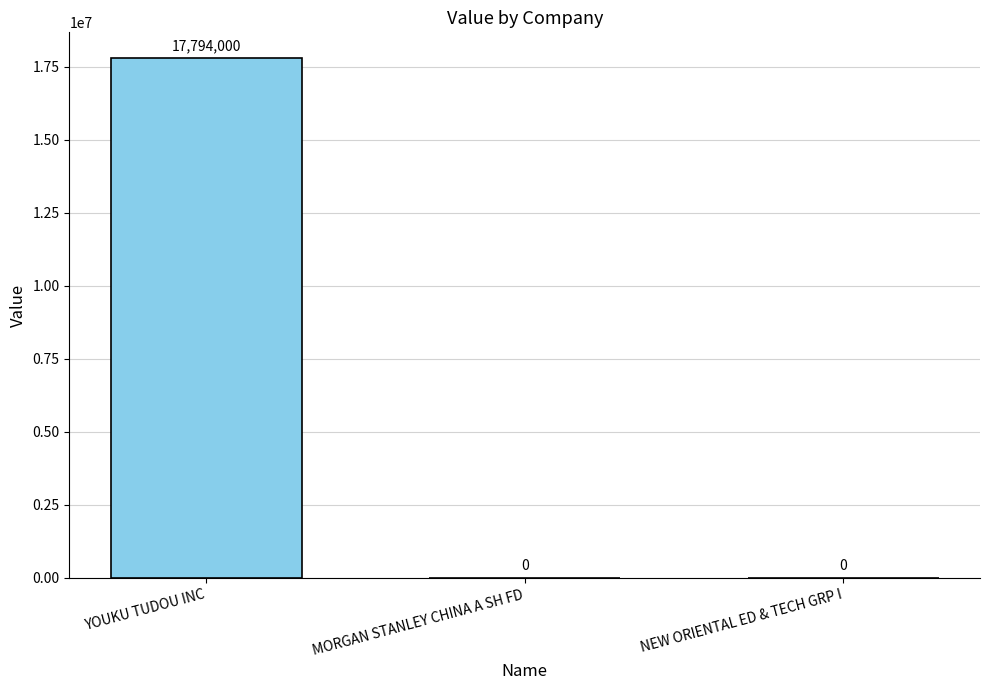

What is the greatest value displayed?

17794000